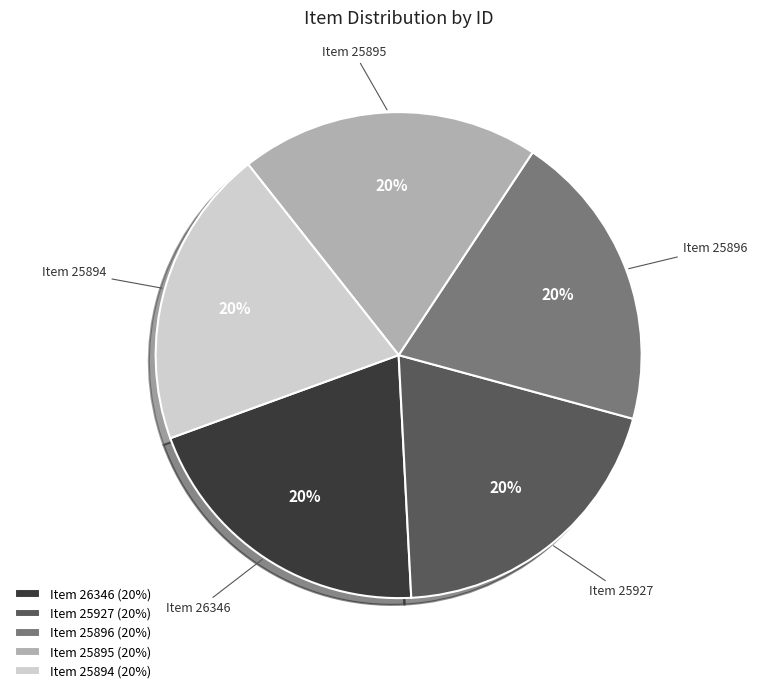

To the nearest percent, what is the combined percentage of Item 25894 and Item 25895?

40%